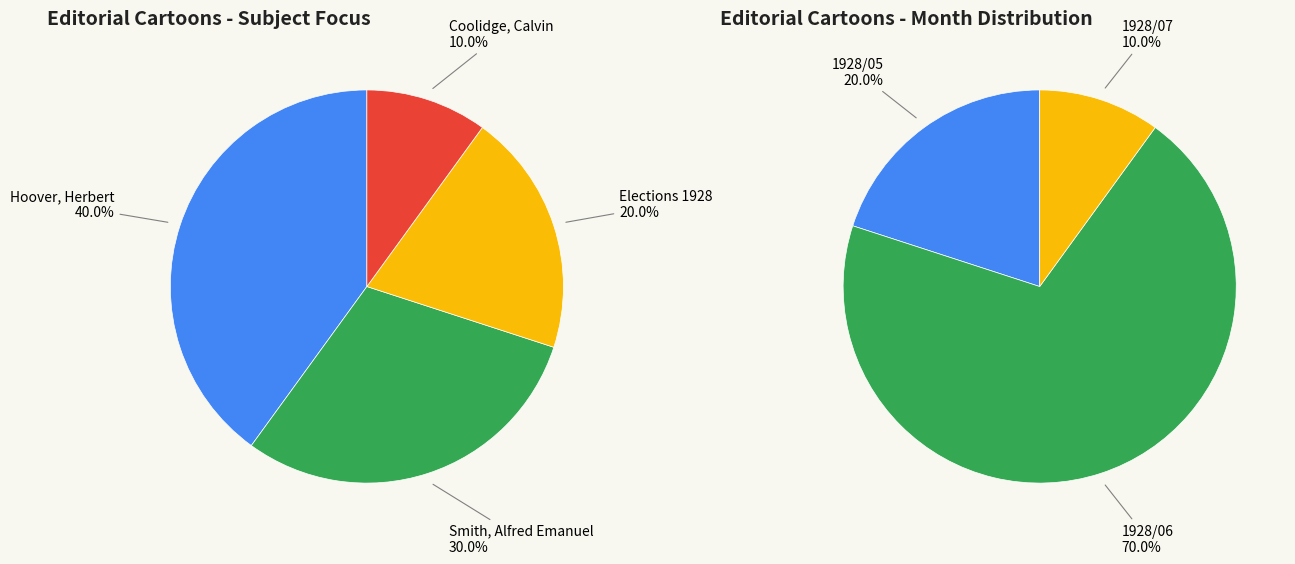

Between Hoover, Herbert and Elections 1928, which is larger?

Hoover, Herbert